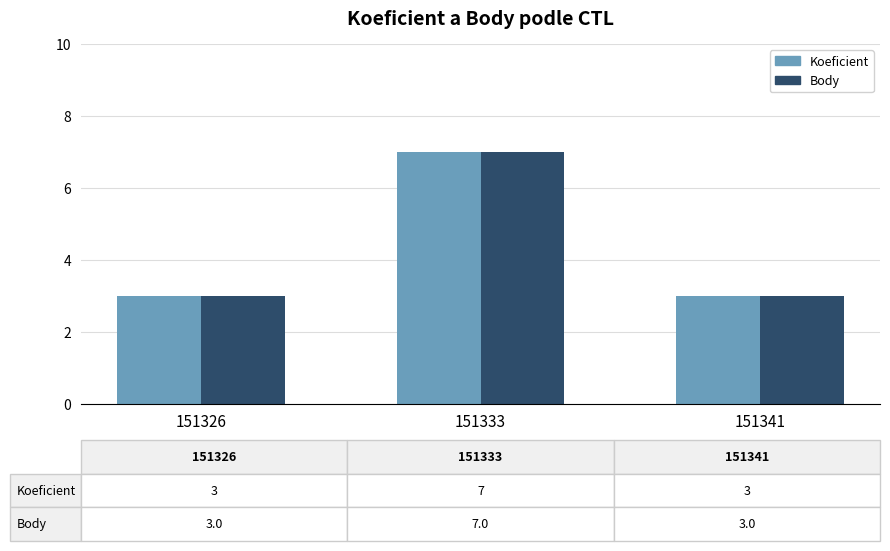

What is the approximate value of Body at 151341?

3